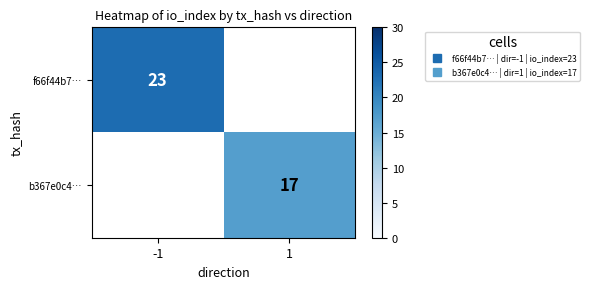

How many categories are shown in the chart?

2